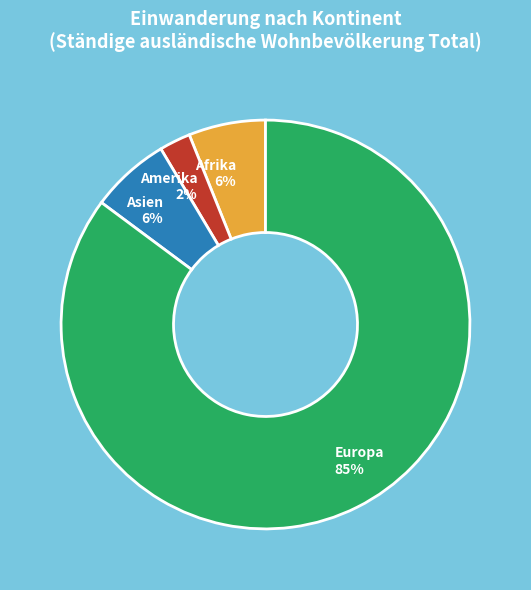

To the nearest percent, what is the average slice percentage?

25%